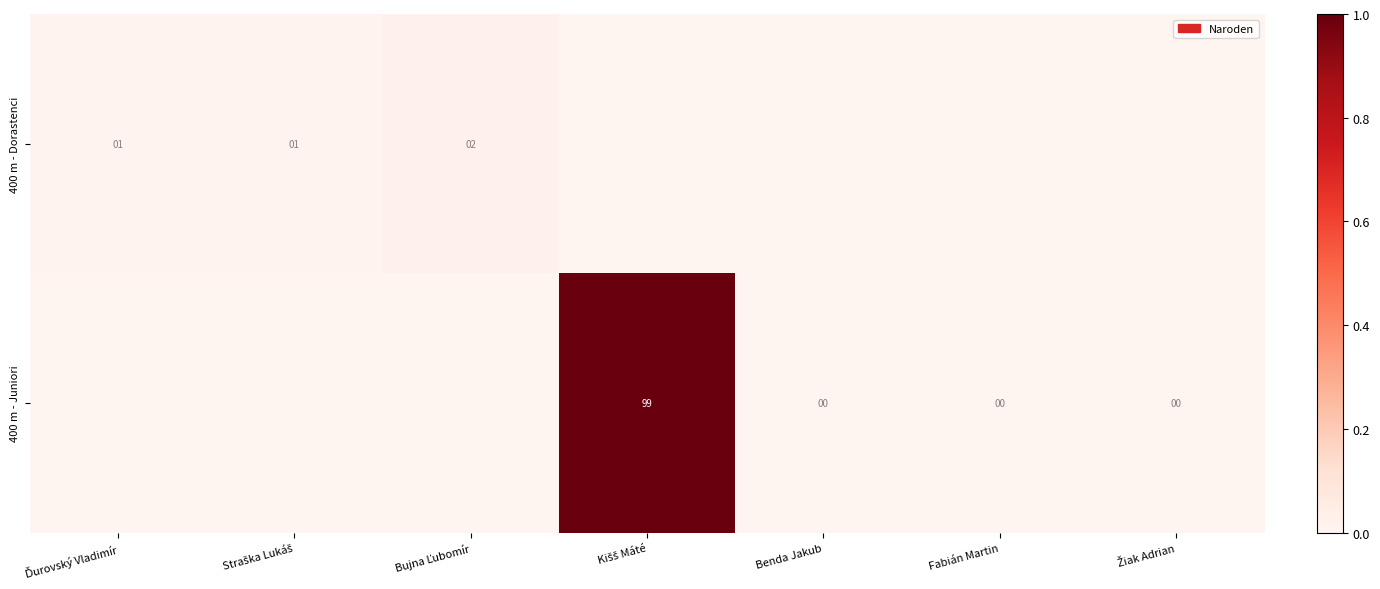

How many values in the 400 m - Juniori series exceed 0?

1